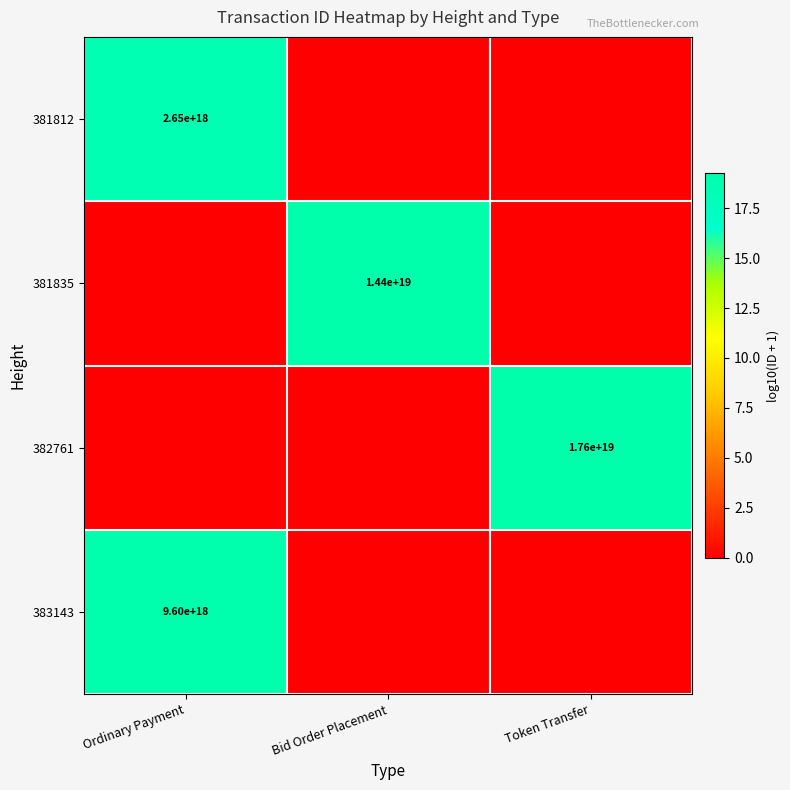

Is the value of 381835 at Bid Order Placement greater than the value of 383143 at Ordinary Payment?

Yes